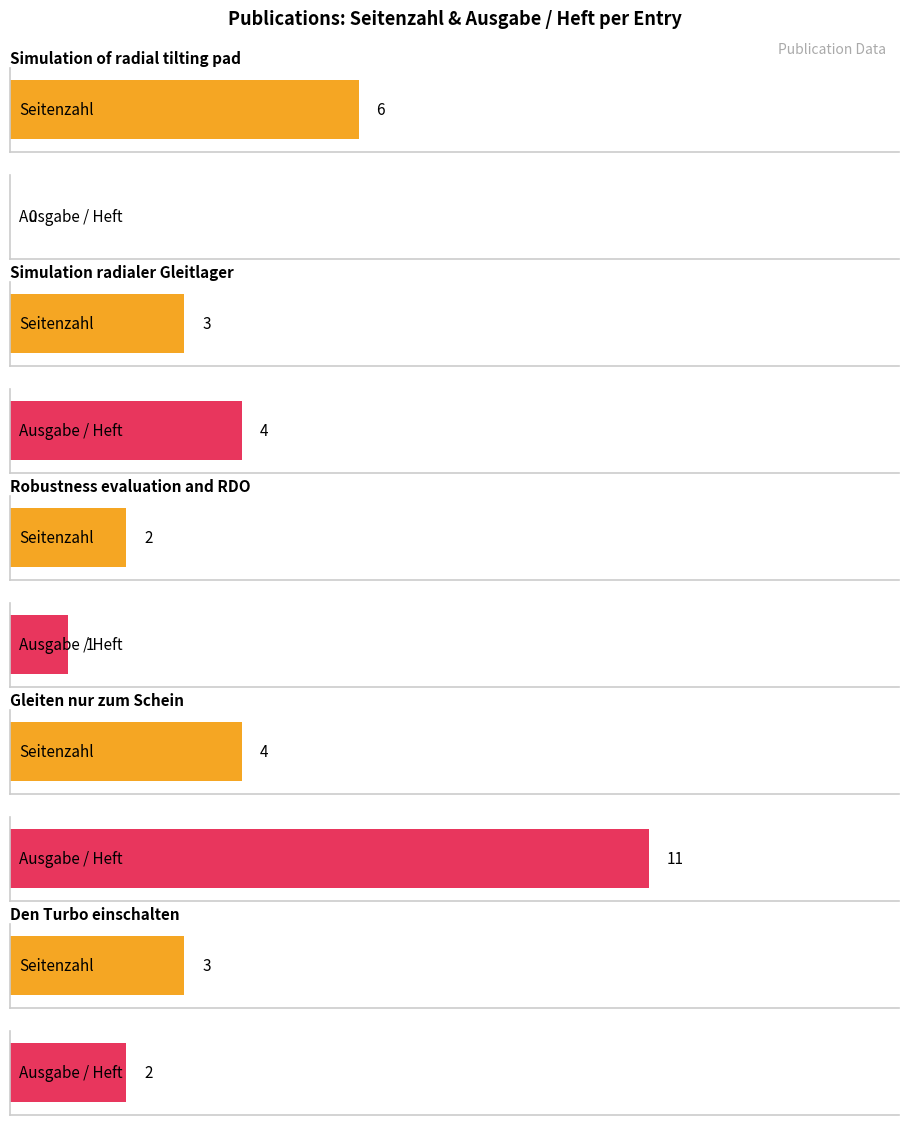

Reading right to left, list all the values displayed in this chart.

Seitenzahl: 3	4	2	3	6
Ausgabe / Heft: 2	11	1	4	0